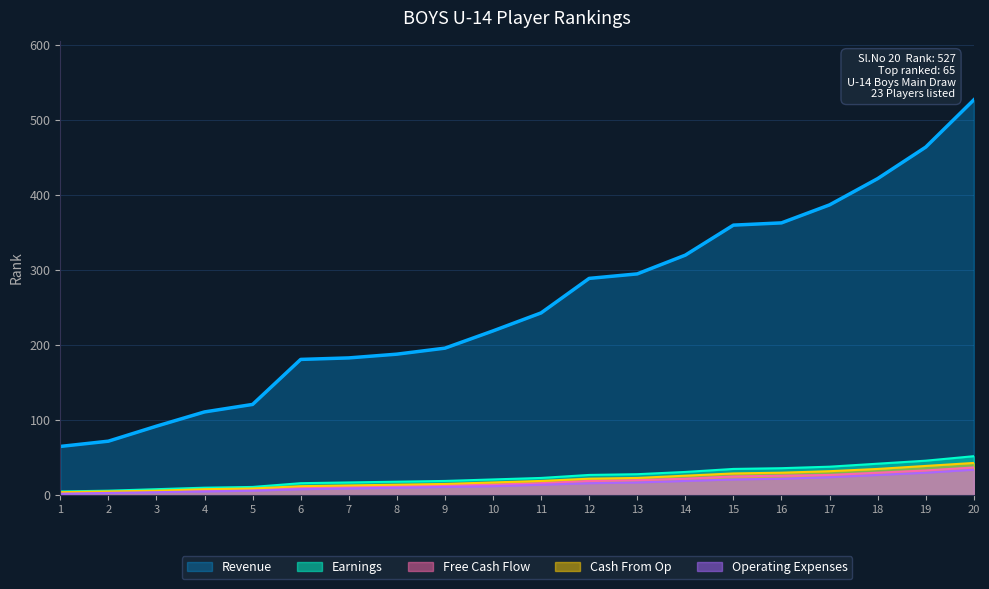

True or false: Cash From Op and Operating Expenses intersect in this chart.

False